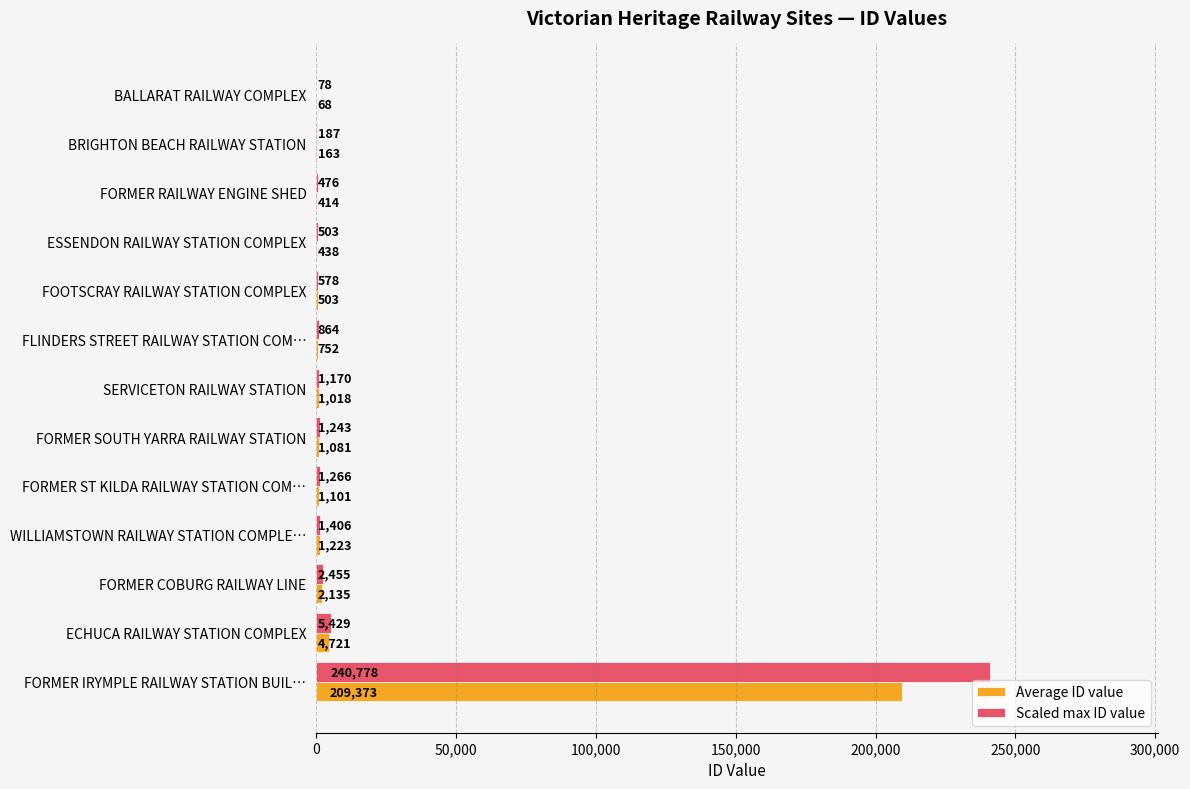

The value of Scaled max ID value at FOOTSCRAY RAILWAY STATION COMPLEX is 578.4. True or false?

True